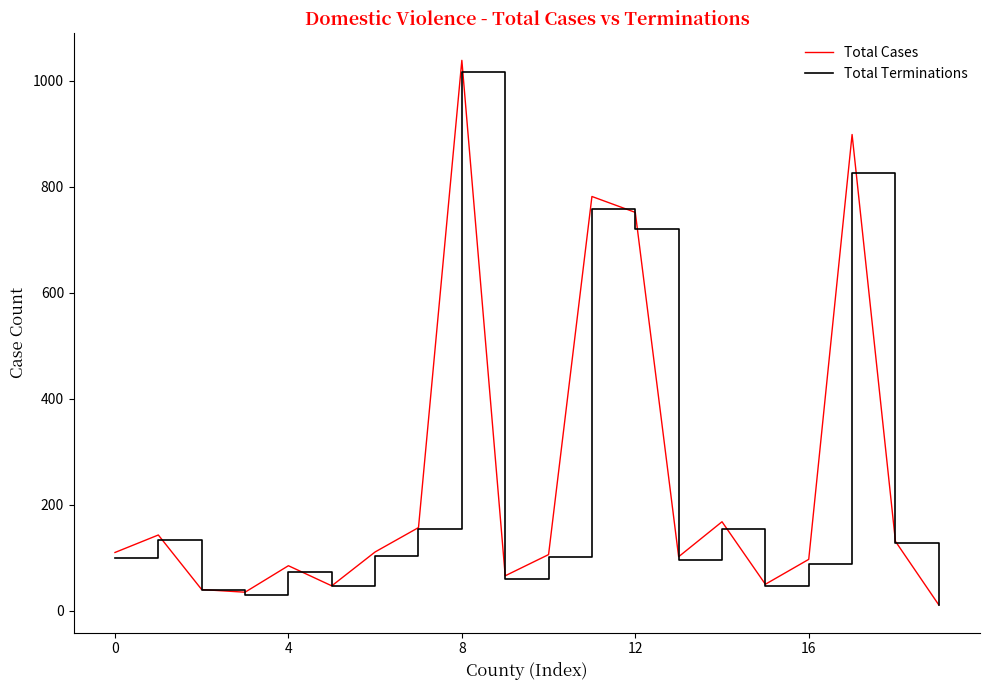

In Total Cases, how many points are higher than both neighbors (excluding endpoints)?

6